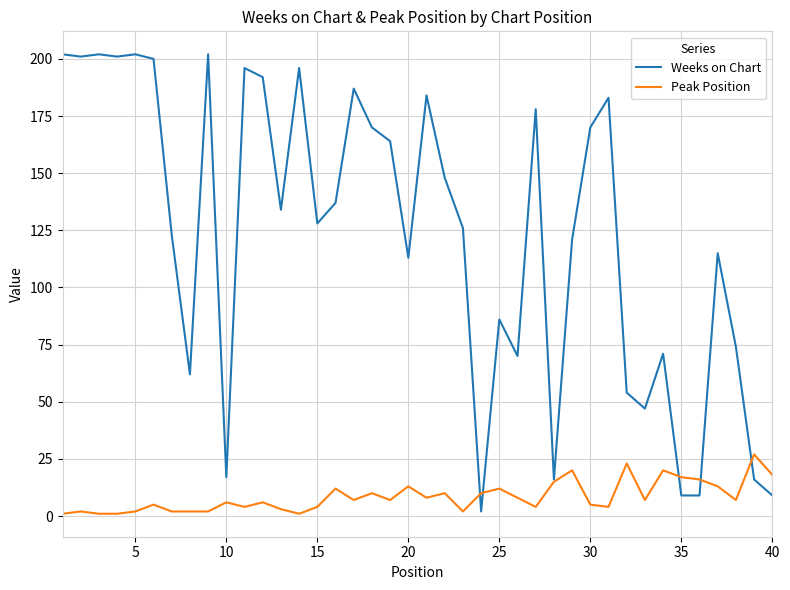

Count the number of data series in this chart.

2